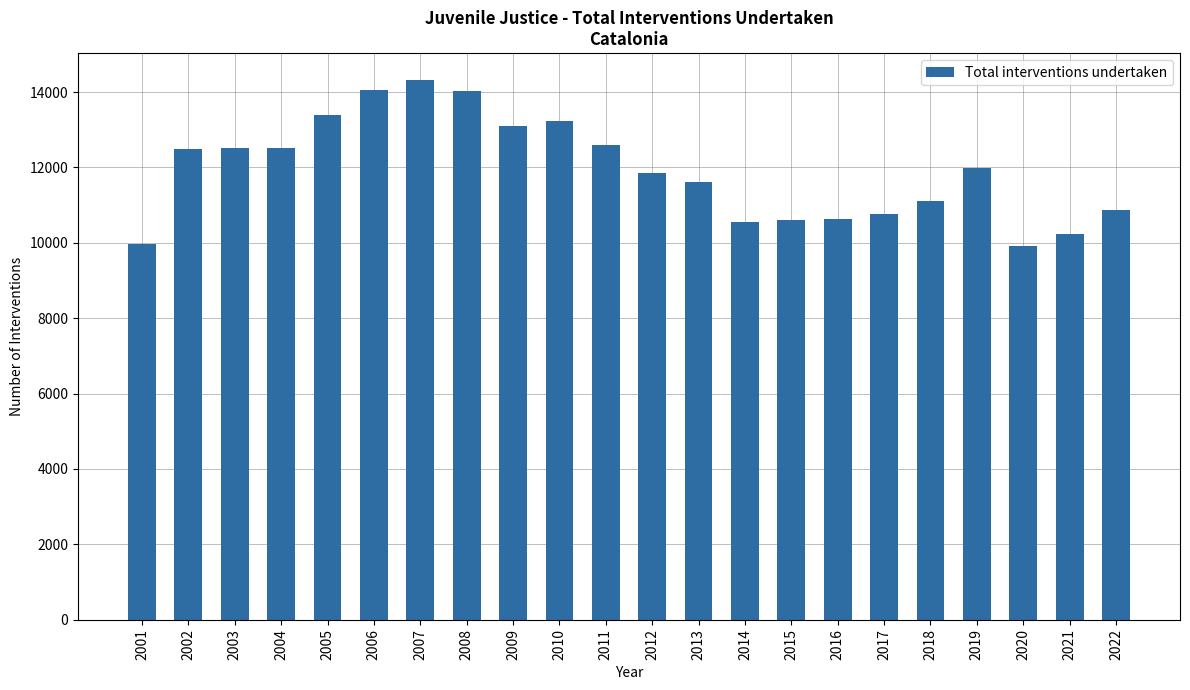

What is the average value?

11924